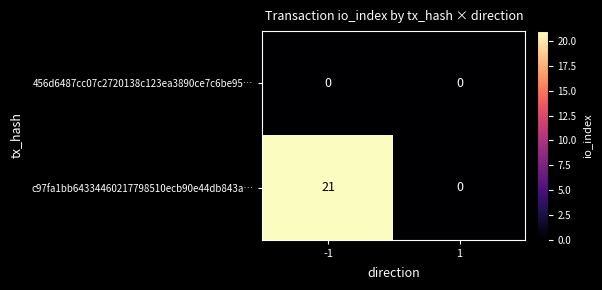

What is the maximum value shown in the chart?

21